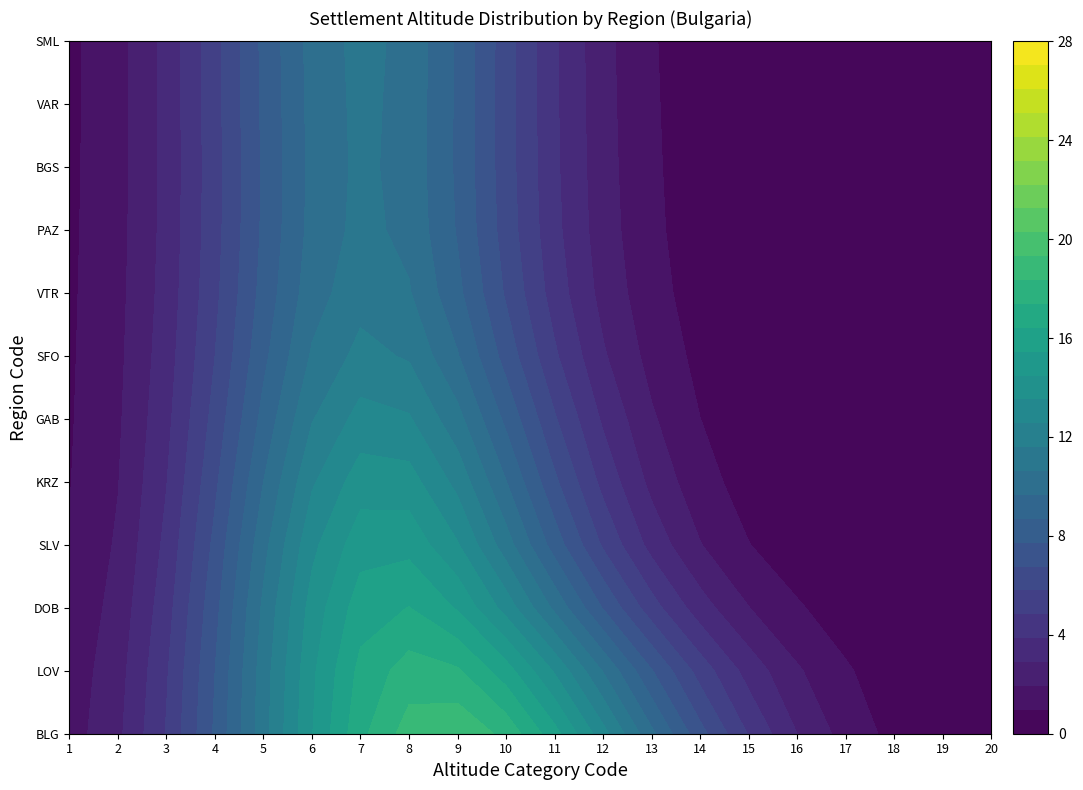

Is the value of BGS at 18 greater than the value of GAB at 10?

No